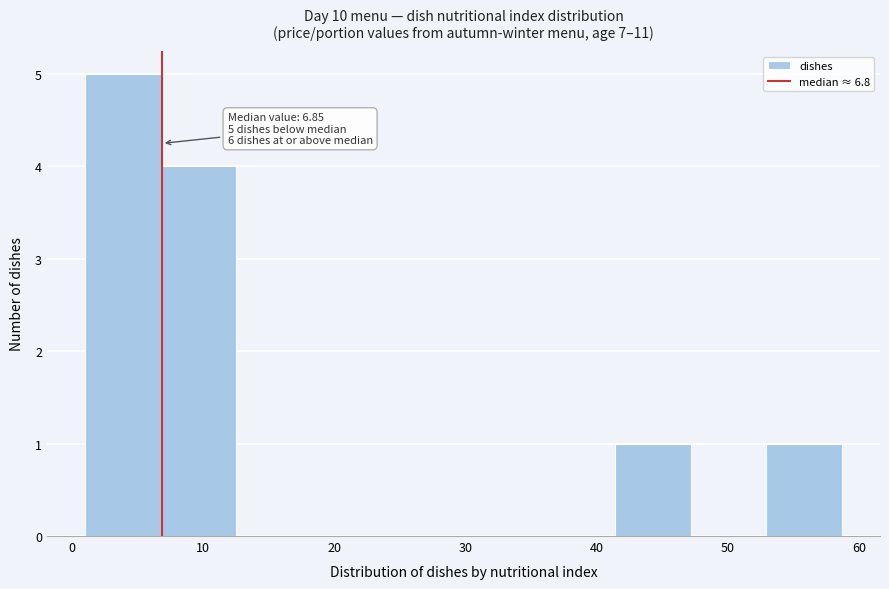

Over which range of the x-axis is the bar tallest?

1 to 7